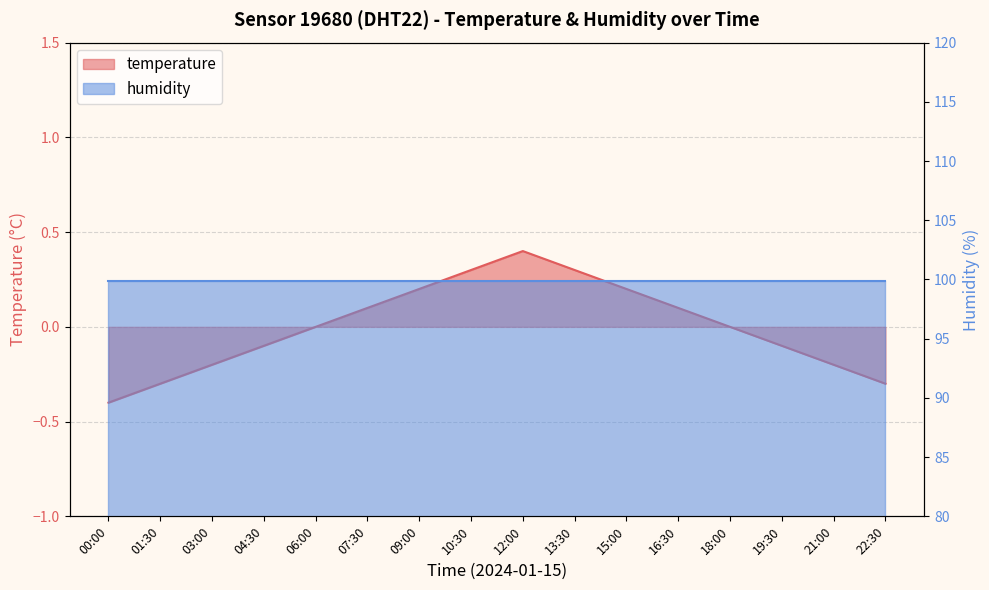

List the labels in order of value, smallest first.

00:00, 01:30, 22:30, 03:00, 21:00, 04:30, 19:30, 06:00, 18:00, 07:30, 16:30, 09:00, 15:00, 10:30, 13:30, 12:00